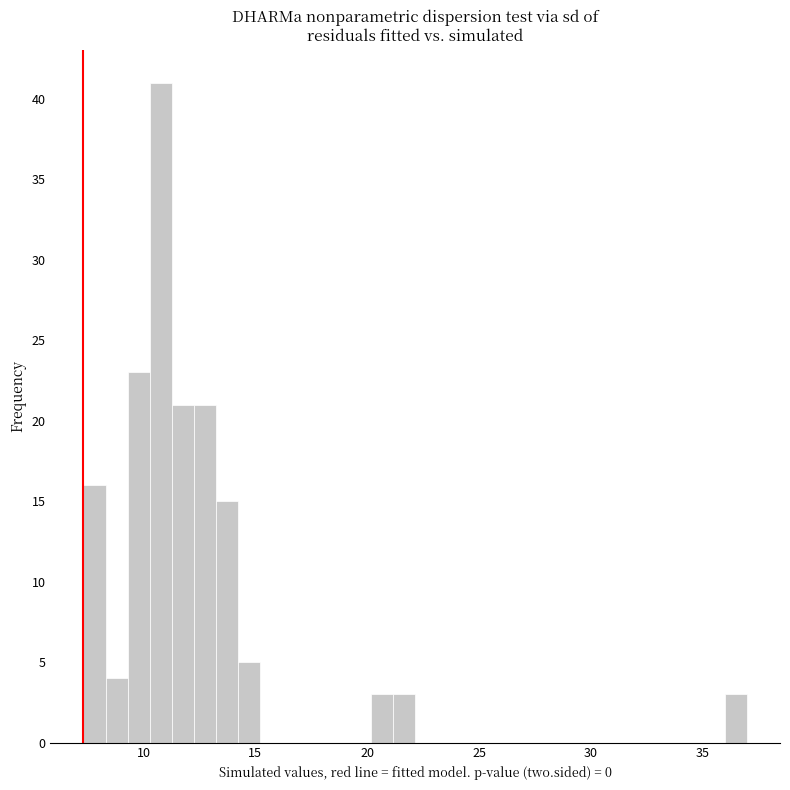

Around what value on the x-axis is the tallest bar? Give the approximate position of its centre, as read against the axis.

11.0